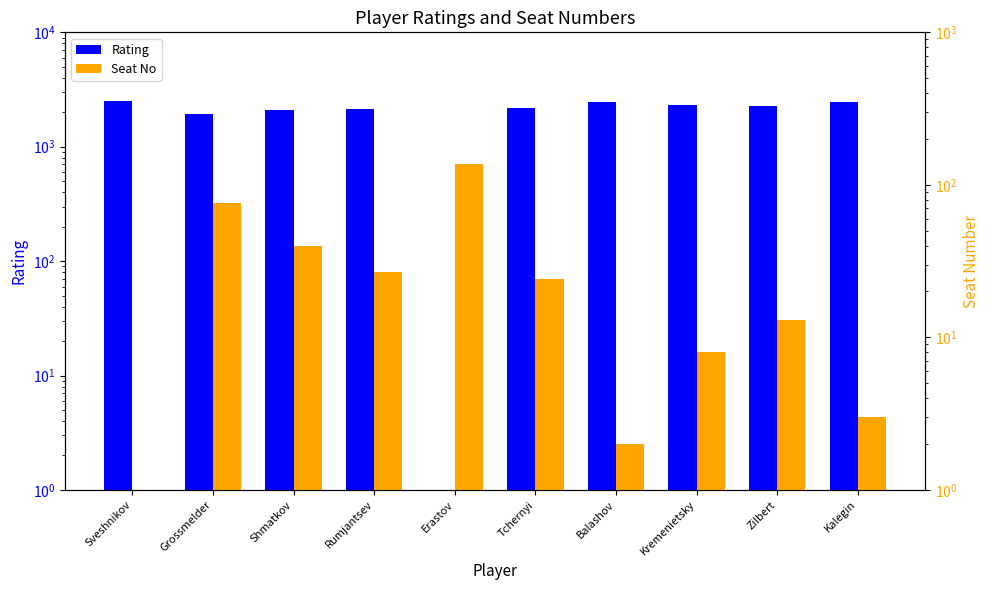

At which label does Seat No reach its minimum?

Sveshnikov